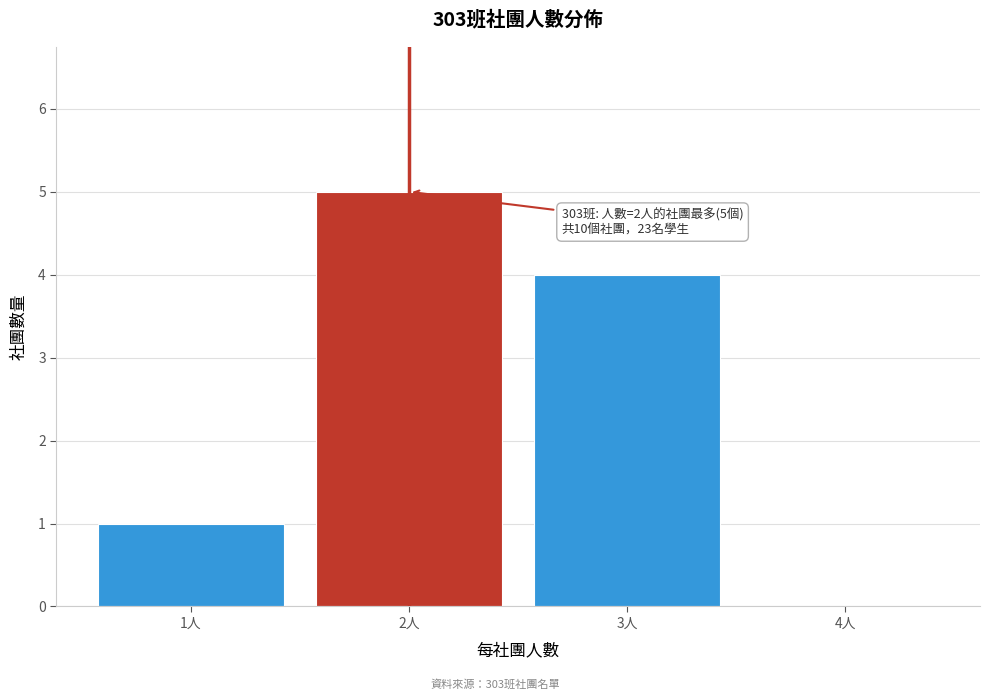

Which range on the x-axis has the tallest bar?

1.5 to 2.5